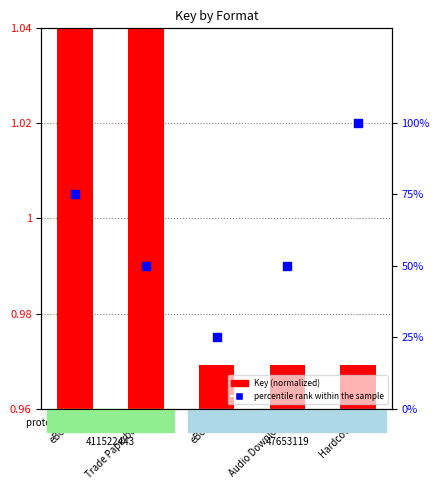

At how many categories does at least one series exceed 45?

4